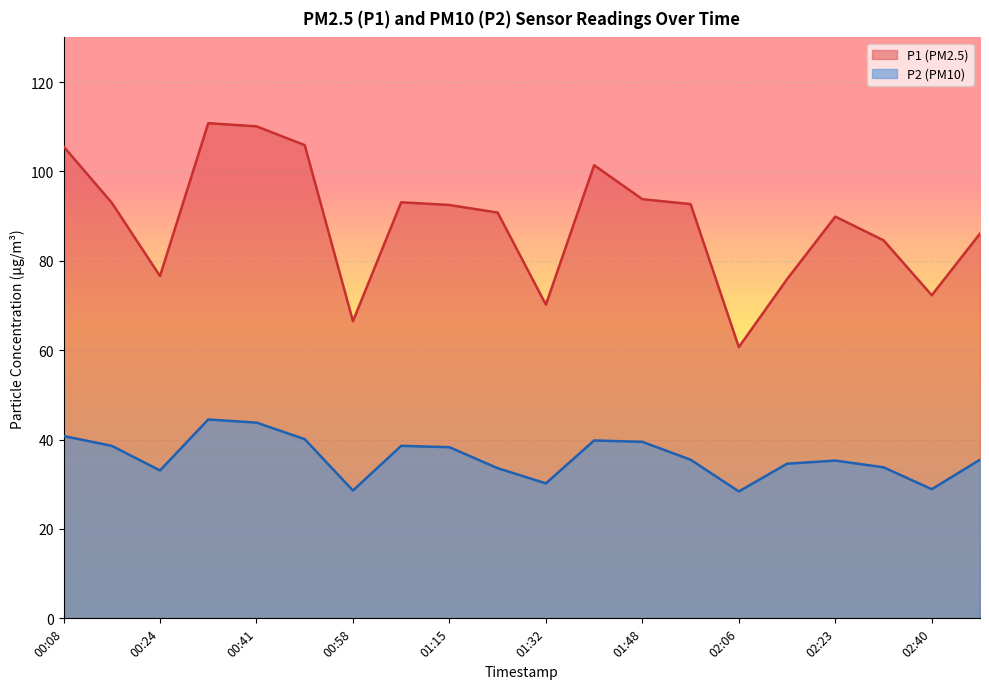

Is it true that P1 equals 76.6 at 00:24?

True